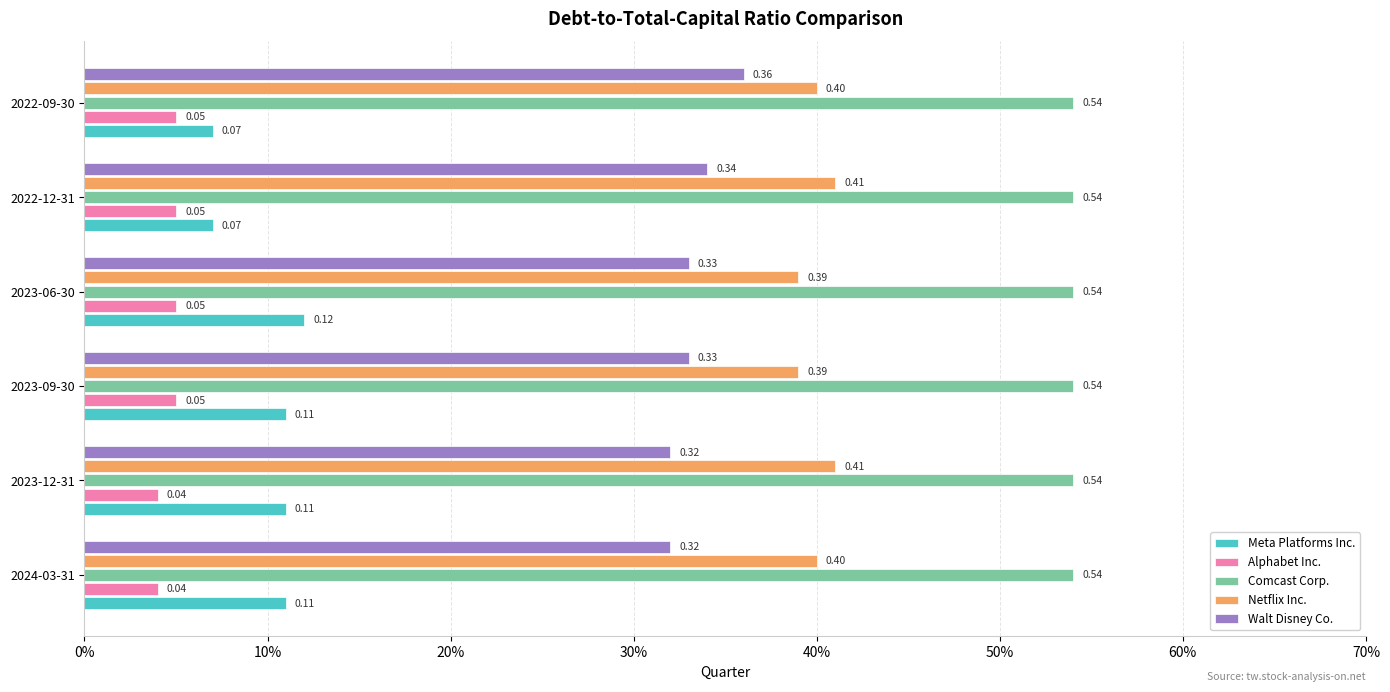

At which category is the sum across all series the highest?

2023-06-30